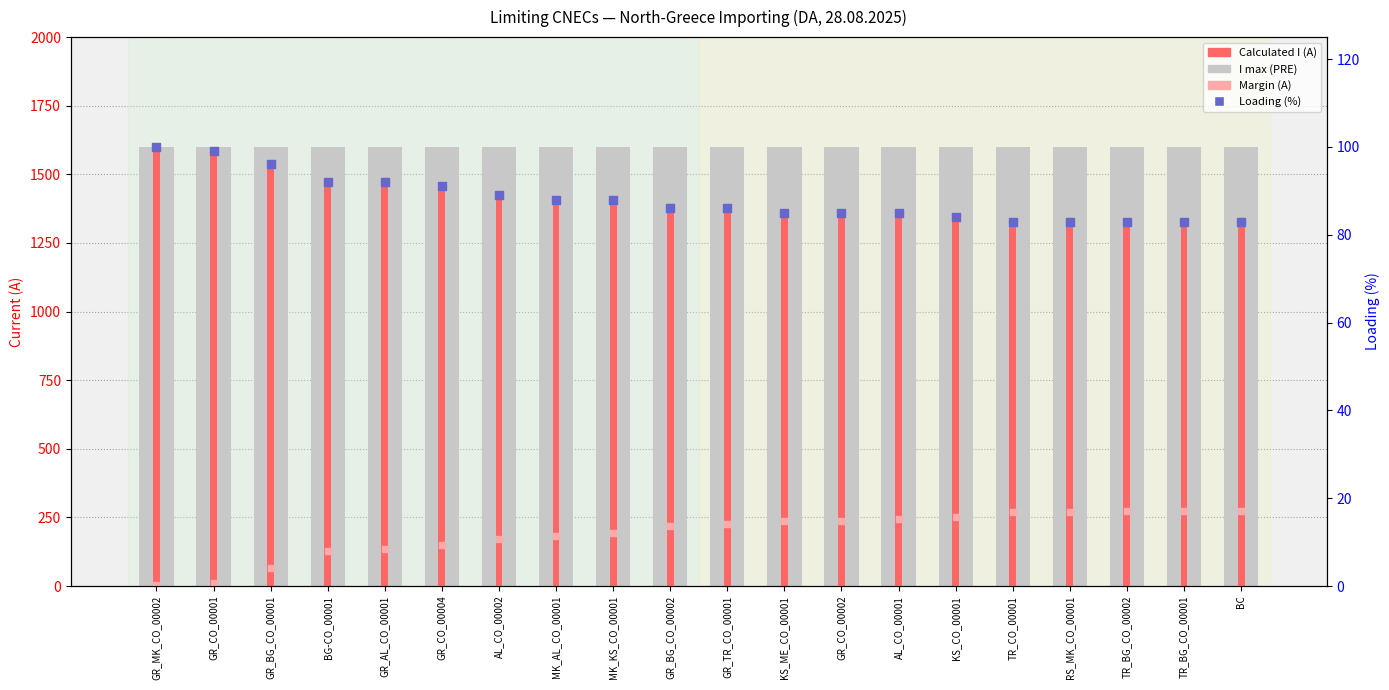

At which category is the sum across all series the highest?

GR_MK_CO_00002